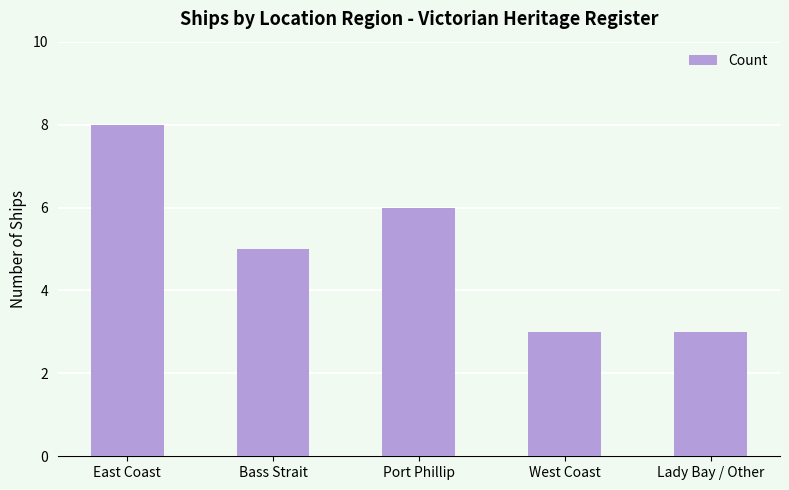

What position from the right is East Coast?

5